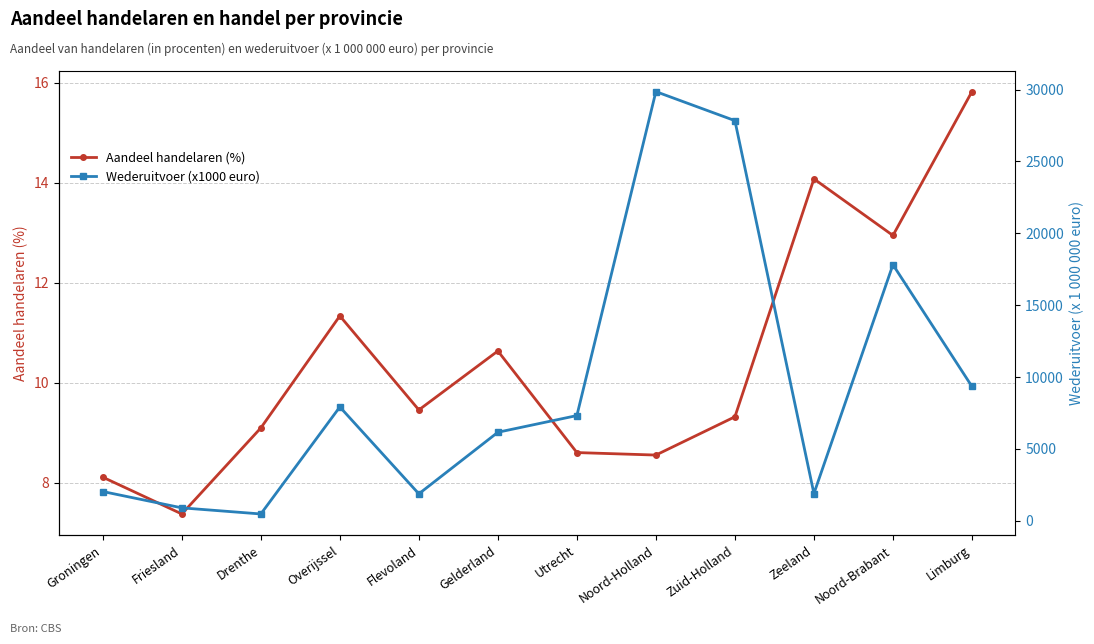

At which label is Wederuitvoer (x1000 euro) closest to 15166?

Noord-Brabant